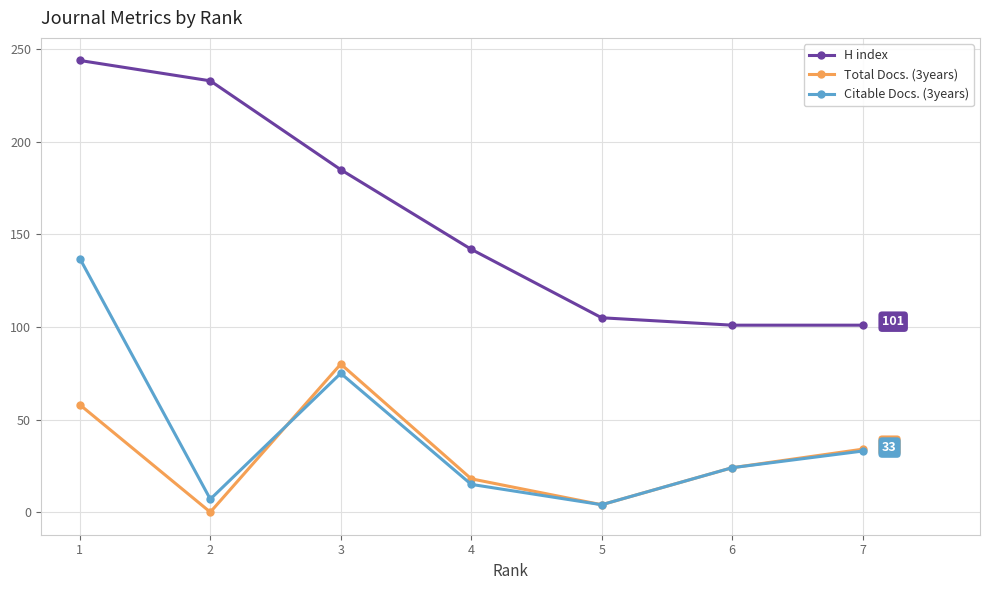

Reading right to left, list all the values displayed in this chart.

H index: 101	101	105	142	185	233	244
Total Docs. (3years): 34	24	4	18	80	0	58
Citable Docs. (3years): 33	24	4	15	75	7	137